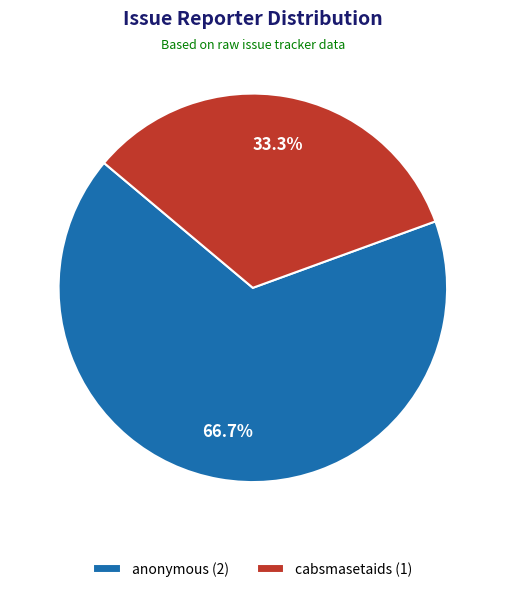

What is the ratio of the value at cabsmasetaids (1) to the value at anonymous (2)?

0.5